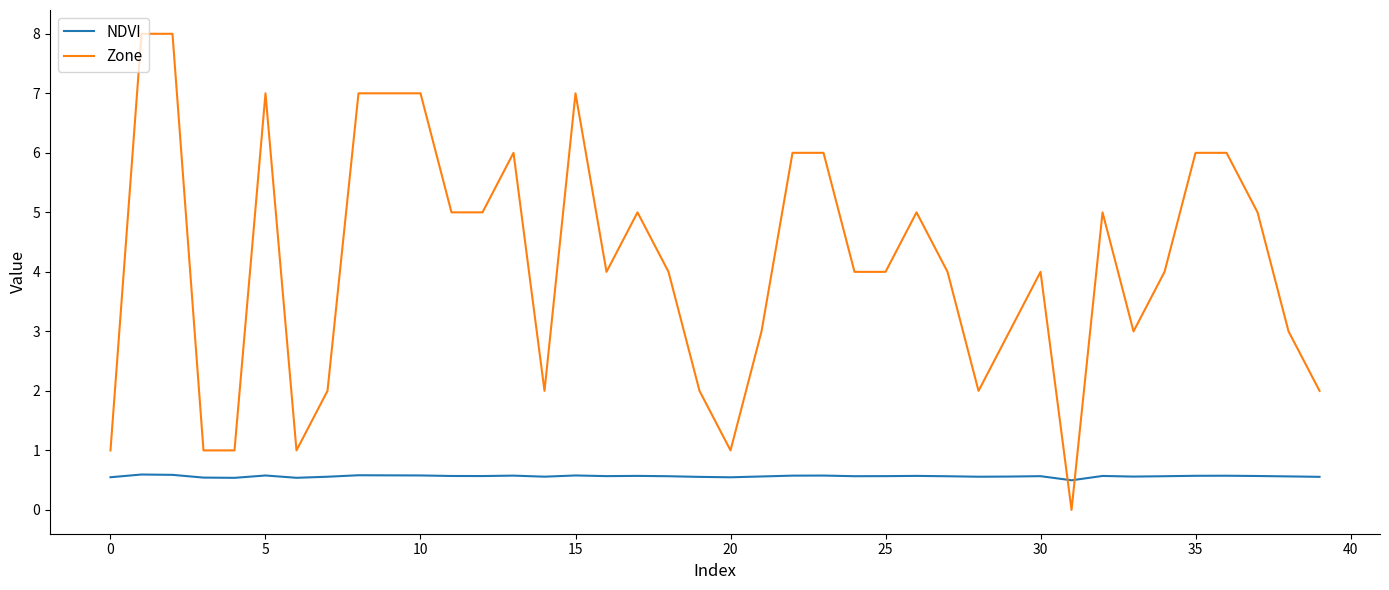

What is the sum of all Zone values?

166.0